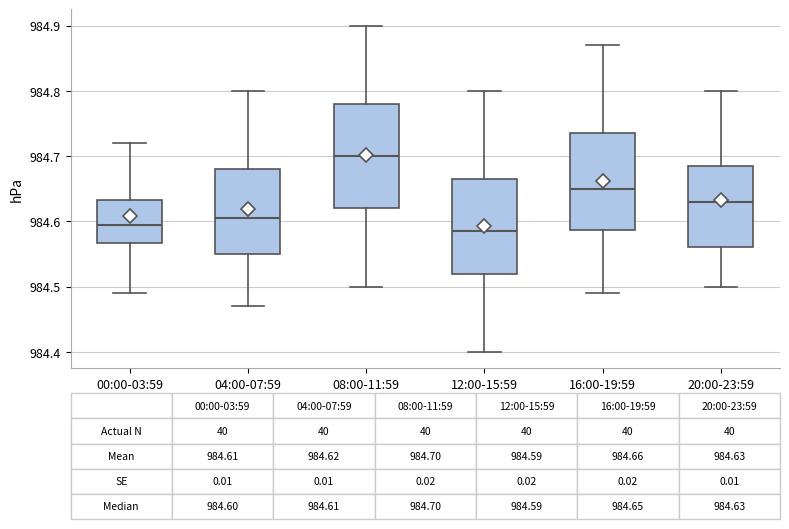

Which box has the highest median line?

08:00-11:59